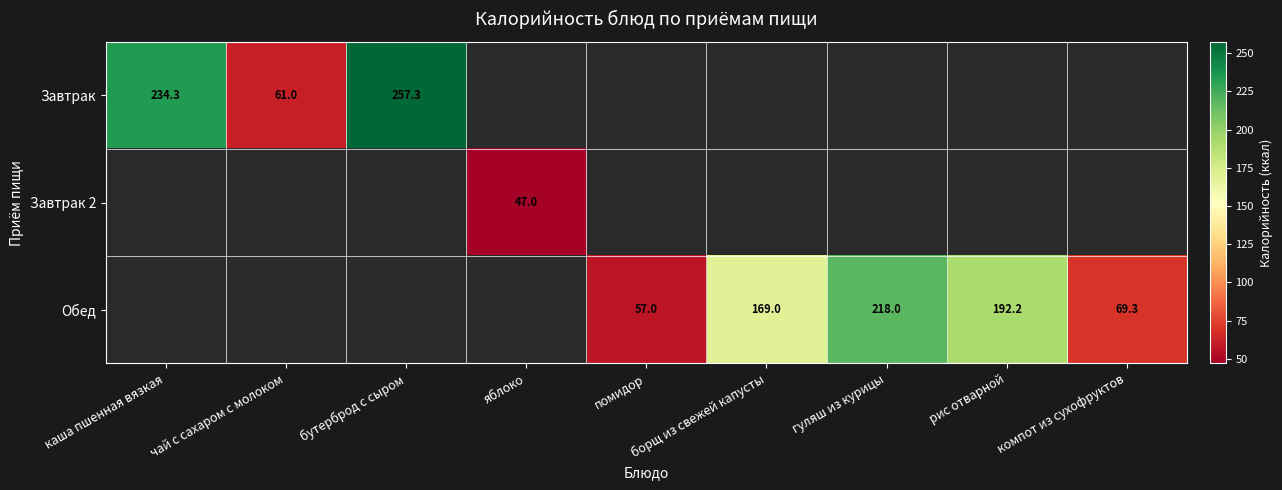

Which has a higher value, компот из сухофруктов or рис отварной?

рис отварной